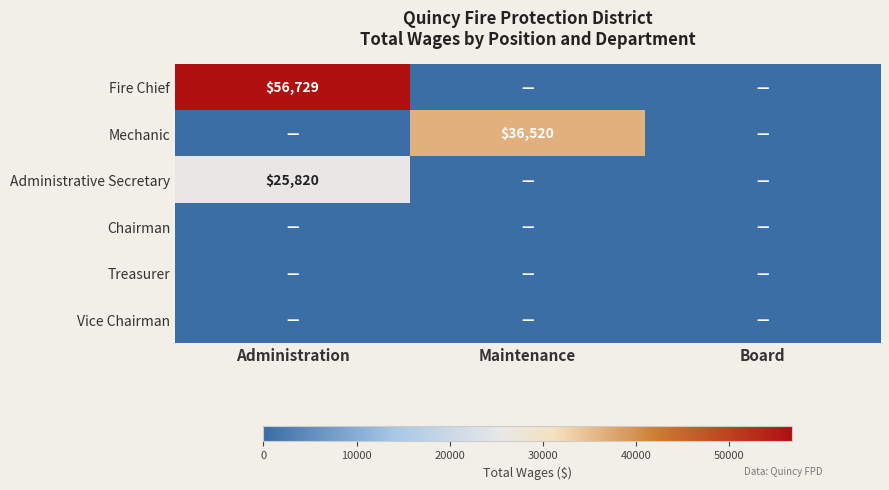

What is the difference between the Administrative Secretary values at Board and Administration?

25820